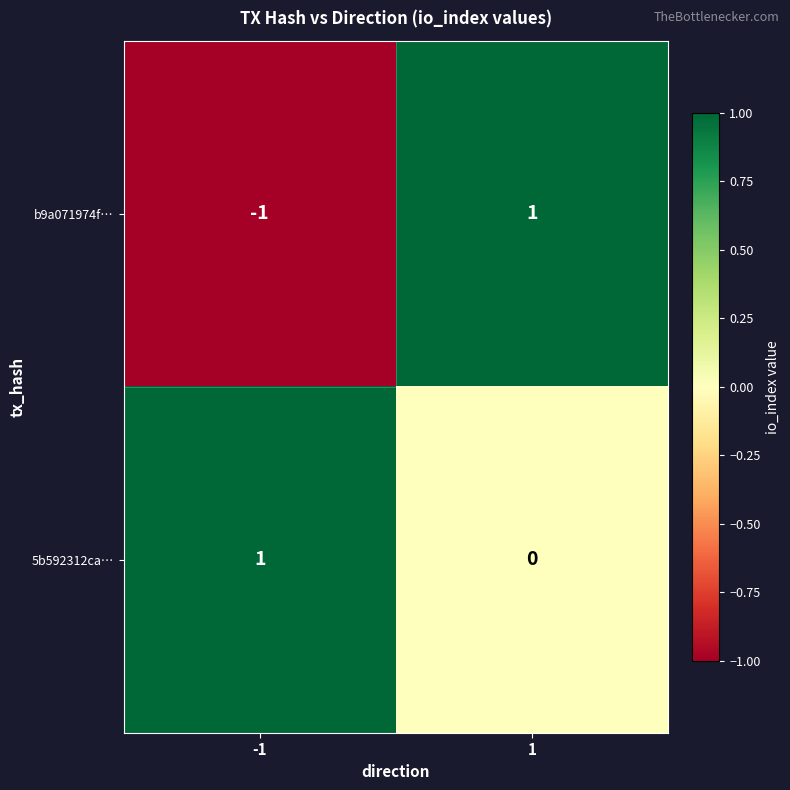

Reading left to right, what are all the values shown in this chart?

b9a071974f…: -1	1
5b592312ca…: 1	0